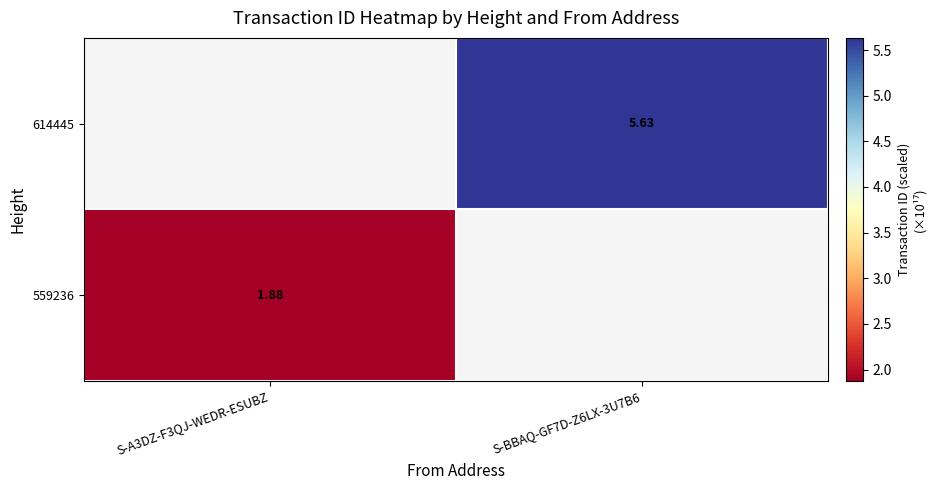

Is the value of 559236 at S-BBAQ-GF7D-Z6LX-3U7B6 greater than the value of 614445 at S-BBAQ-GF7D-Z6LX-3U7B6?

No